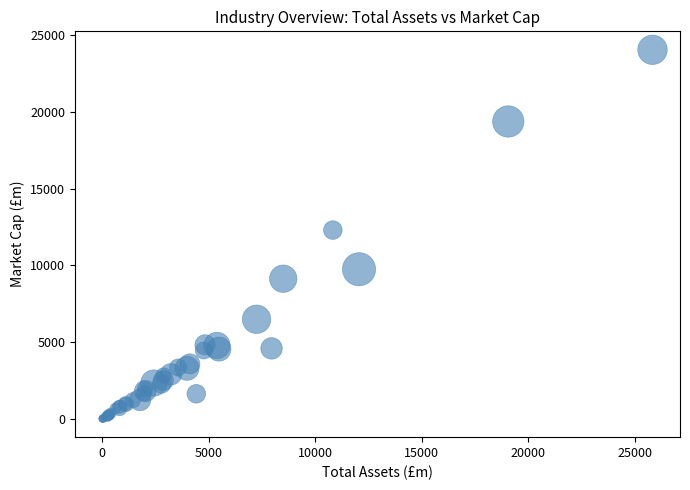

What Y value in the scatter plot is closest to 12026?

12297.7